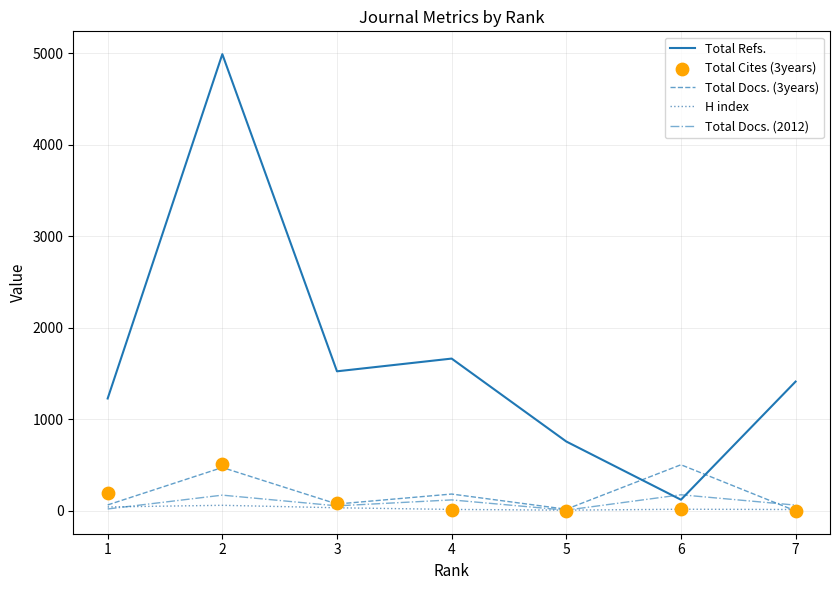

What are all the series names shown in the legend?

Total Refs., Total Docs. (3years), H index, Total Docs. (2012), Total Cites (3years)